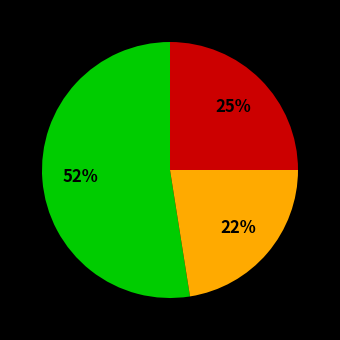

Does any single category account for the majority?

Yes